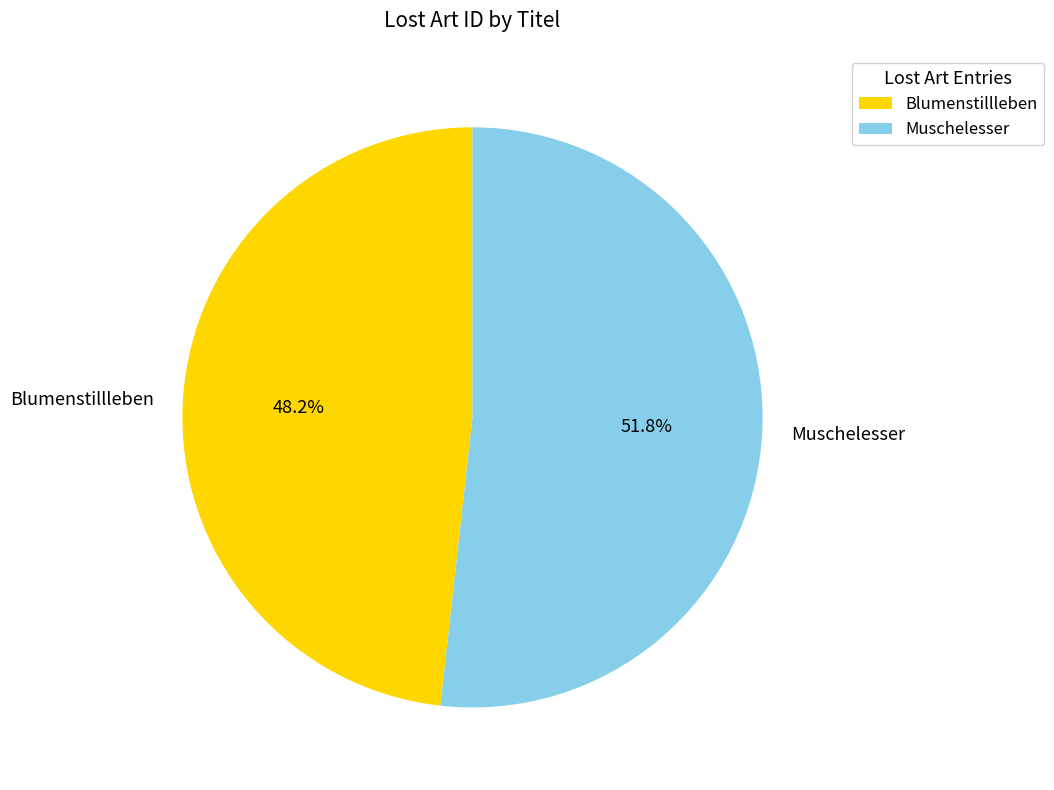

What percentage is NOT represented by Blumenstillleben?

51.8%